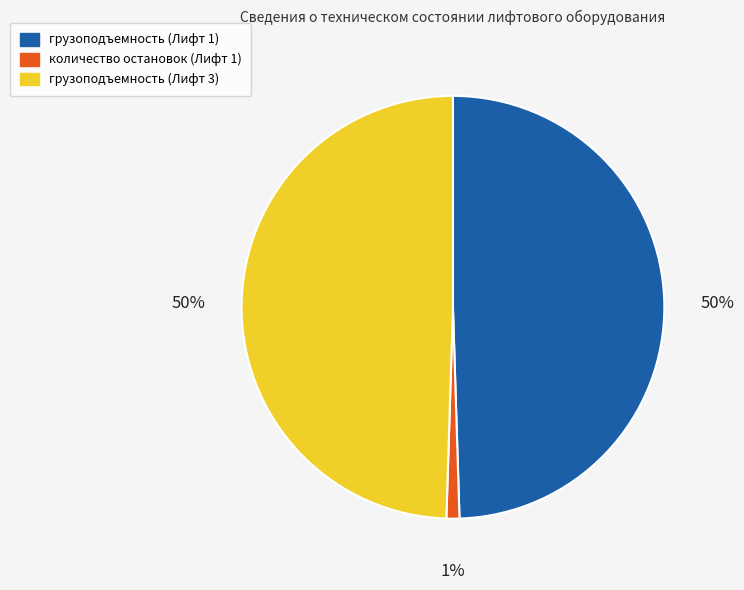

How many slices are in this pie chart?

3